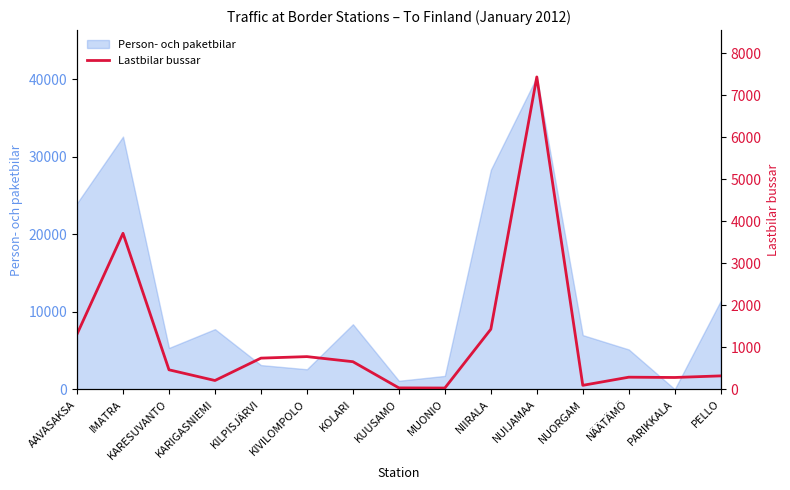

What is the difference between the maximum and minimum values?

7410